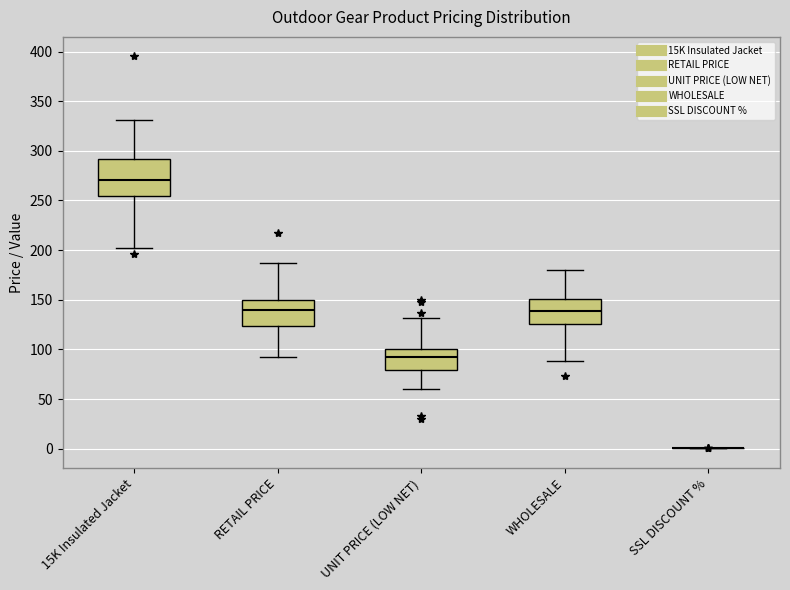

Where does the upper whisker of the box for WHOLESALE end on the y-axis? The values are not printed on the chart, so give them approximately, as read against the axis.

180